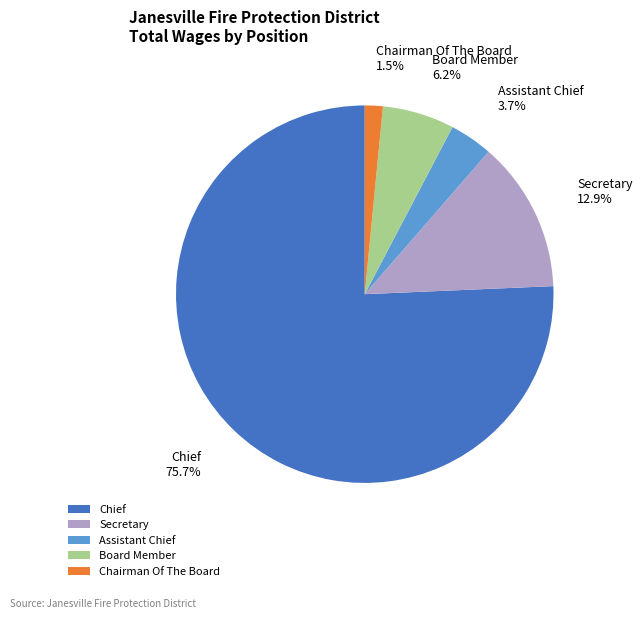

How many segments does this pie chart have?

5